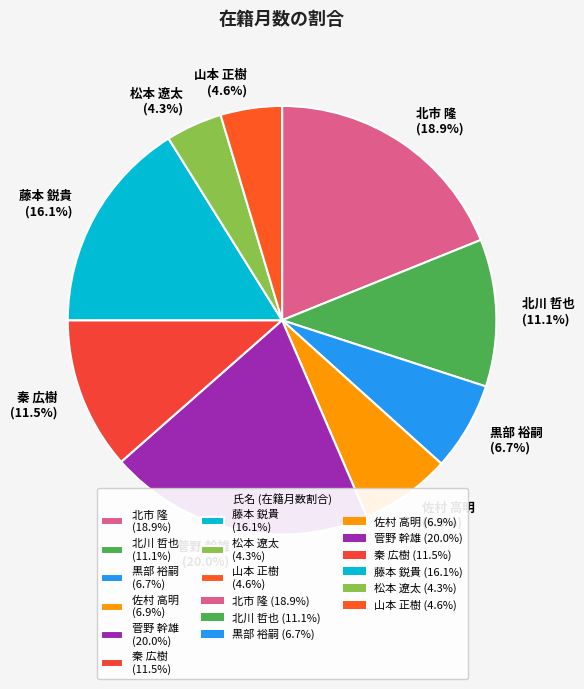

Which has a higher value, 佐村 高明 or 秦 広樹?

秦 広樹